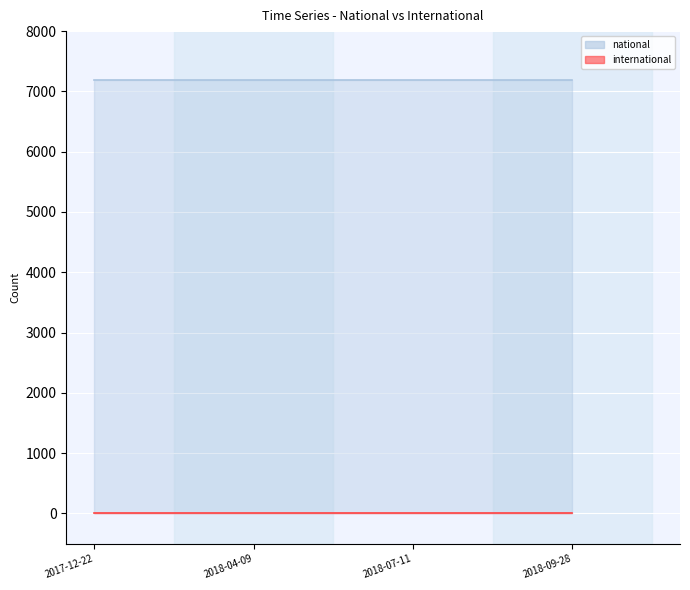

Reading right to left, what are all the values shown in this chart?

national: 7187	7187	7187	7187
international: 0	0	0	0